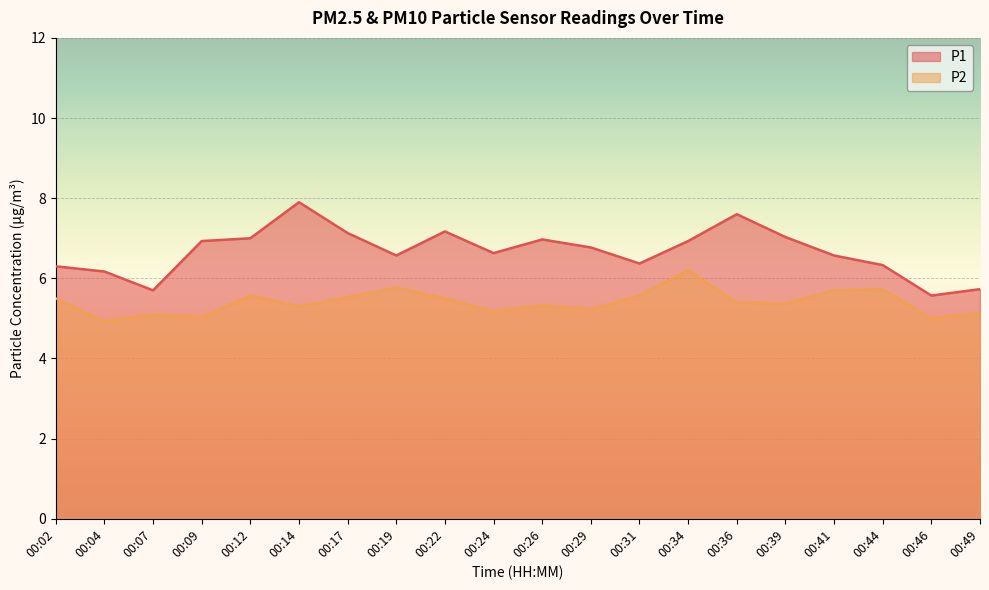

In P2, how many points are lower than both neighbors (excluding endpoints)?

7